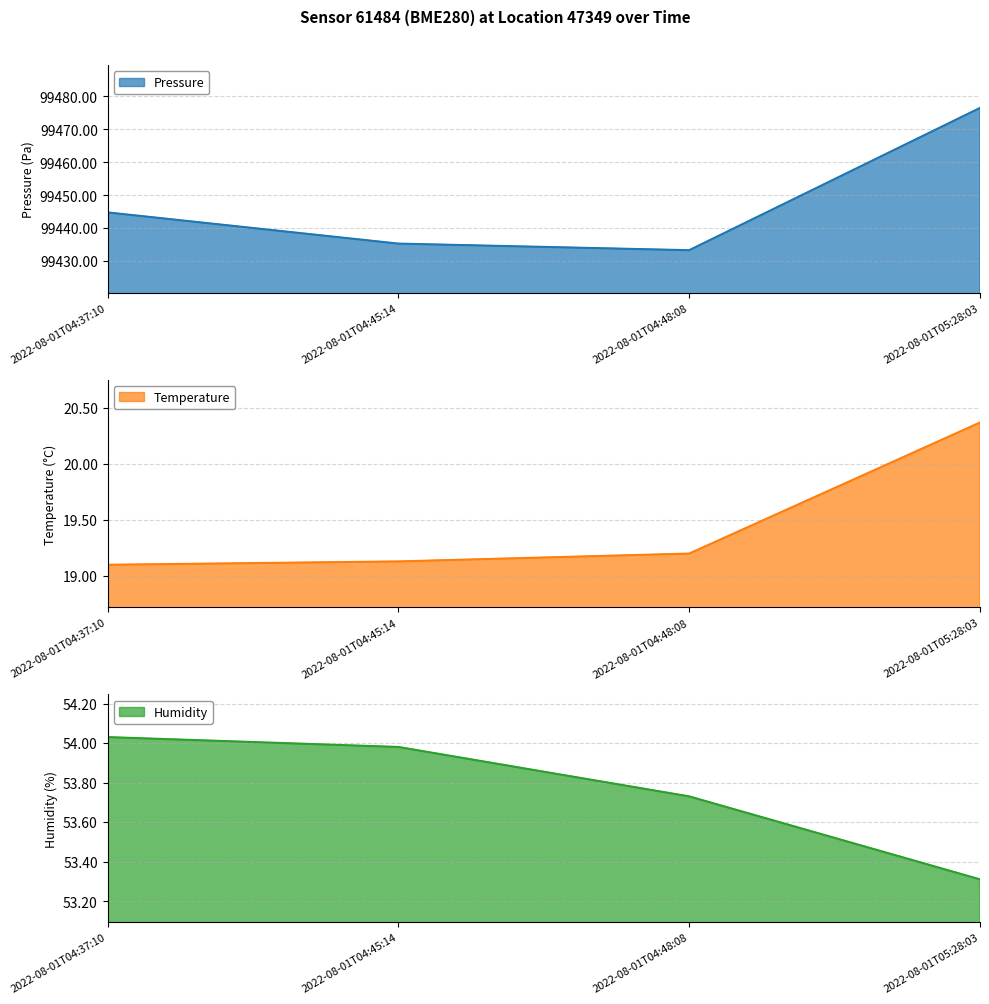

Which series has the largest range (max minus min)?

pressure